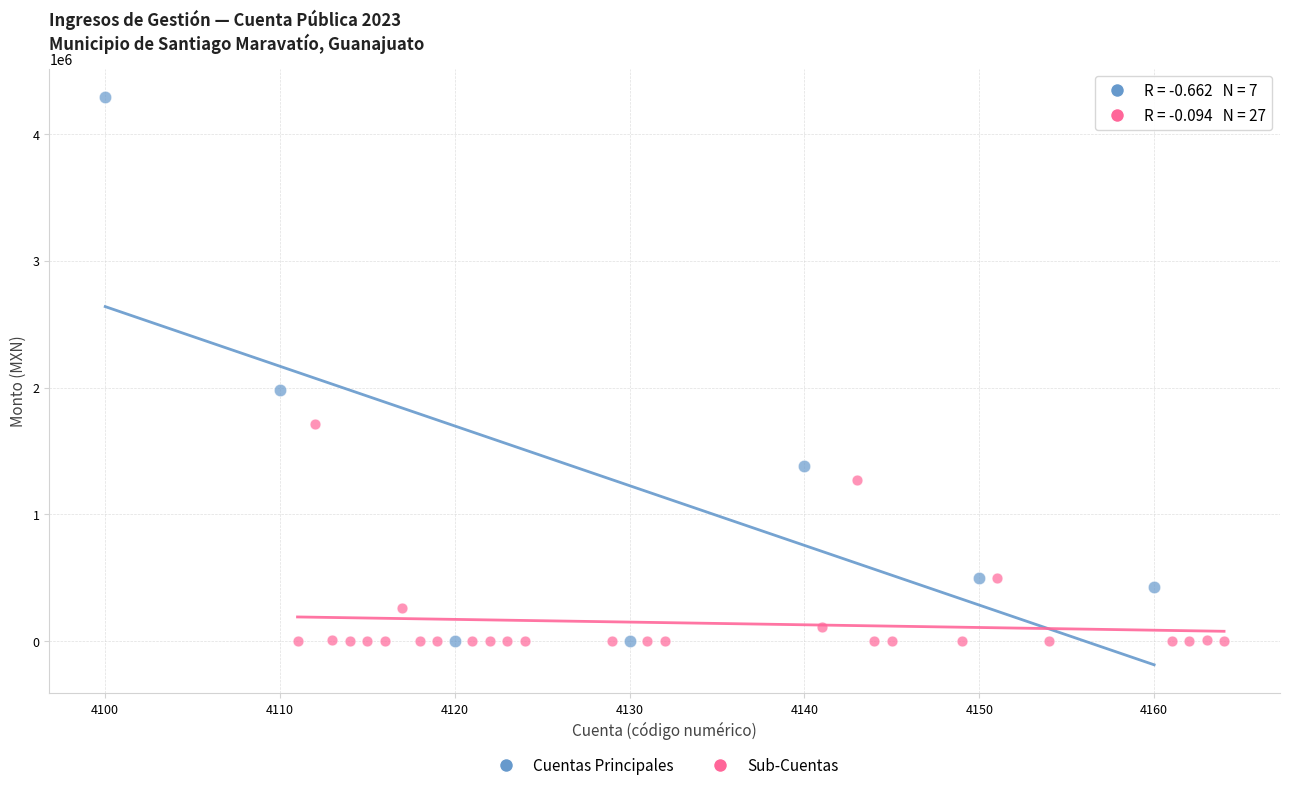

Which series contains the highest Y value?

Cuentas Principales